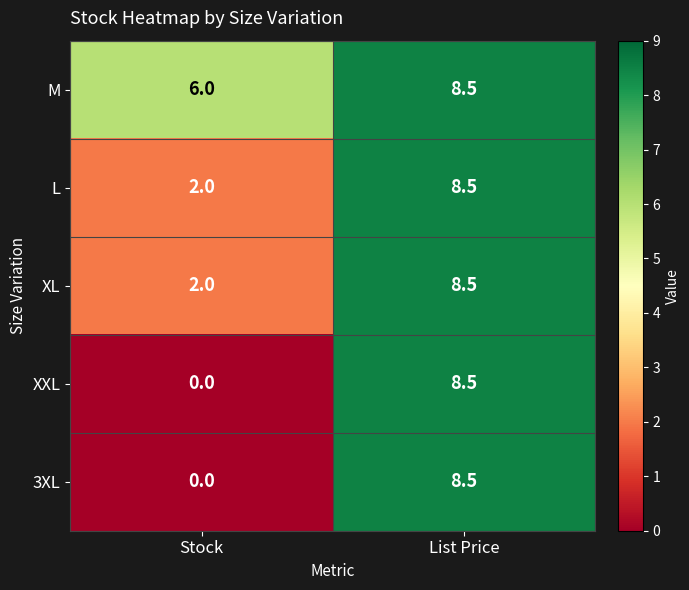

Which label corresponds to the largest value in the chart?

List Price